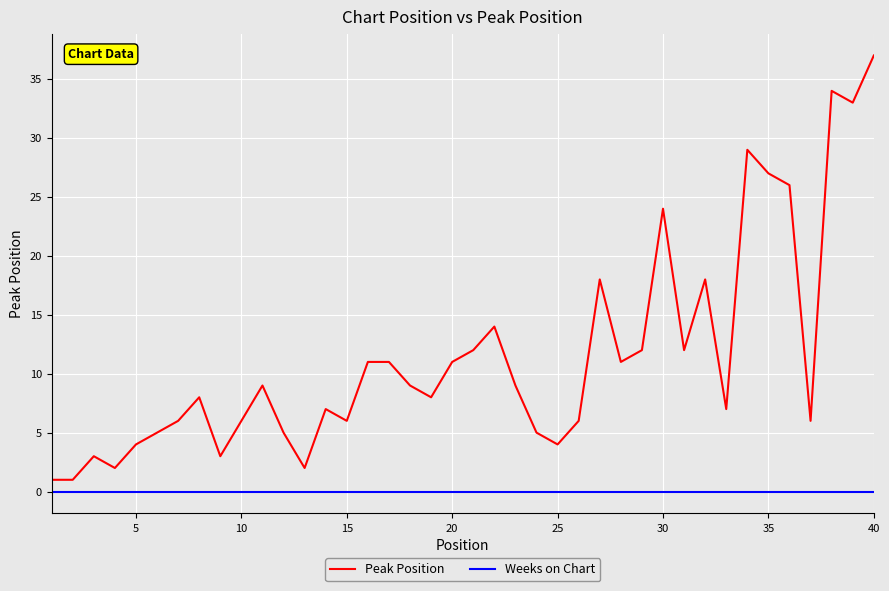

Rank the series by their maximum value, from lowest to highest.

Weeks on Chart, Peak Position